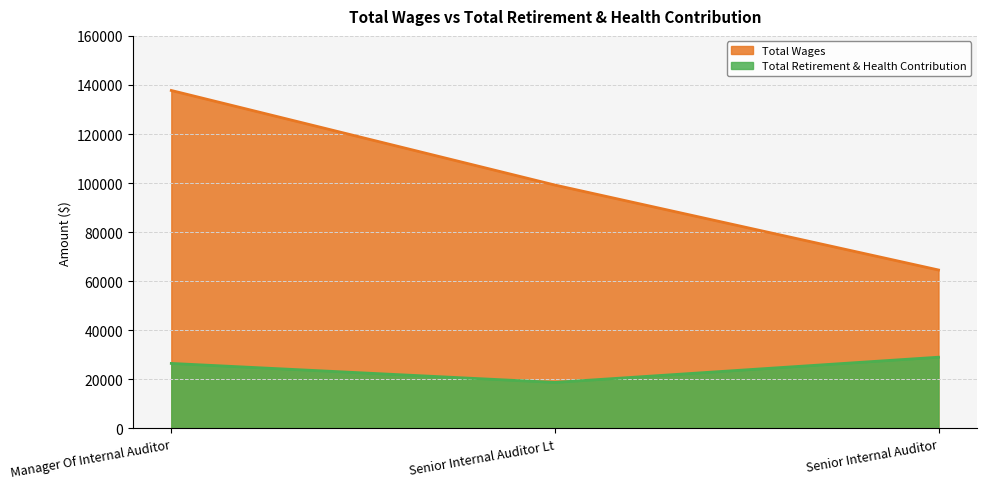

At which label does Total Wages first exceed 99202?

Manager Of Internal Auditor